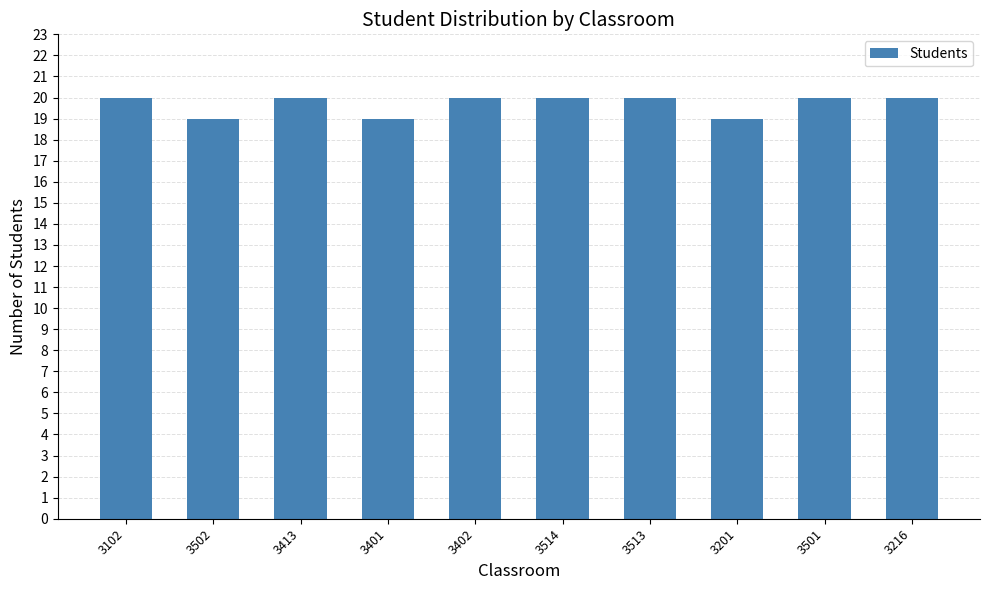

Approximately how many times larger is the value at 3513 compared to 3401?

1.1